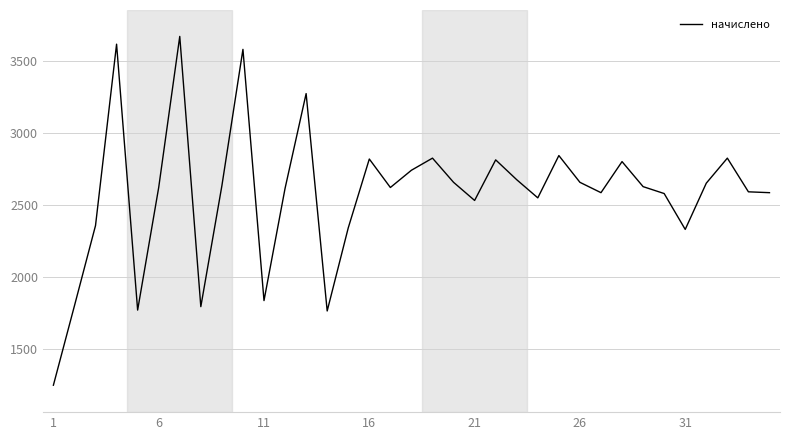

True or false: there are more than 2 points higher than both neighbors.

True